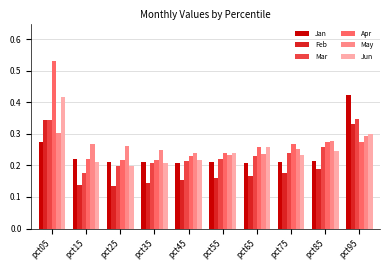

How many Mar values are between 0 and 1?

10